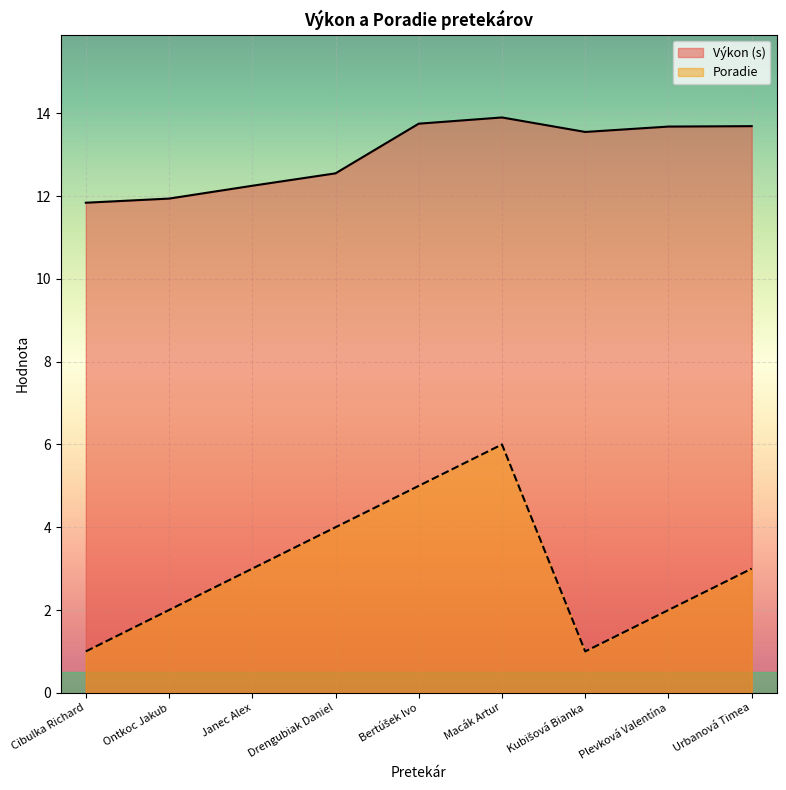

Which category has the highest value across all series?

Macák Artur